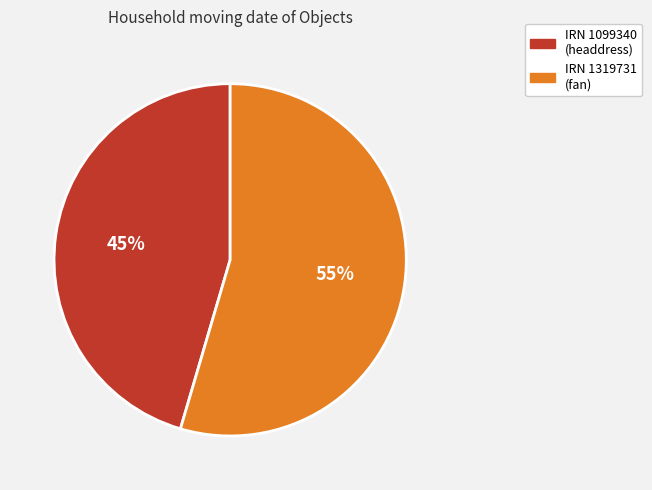

Is it true that IRN 1099340 (headdress) is 60% of the pie?

False